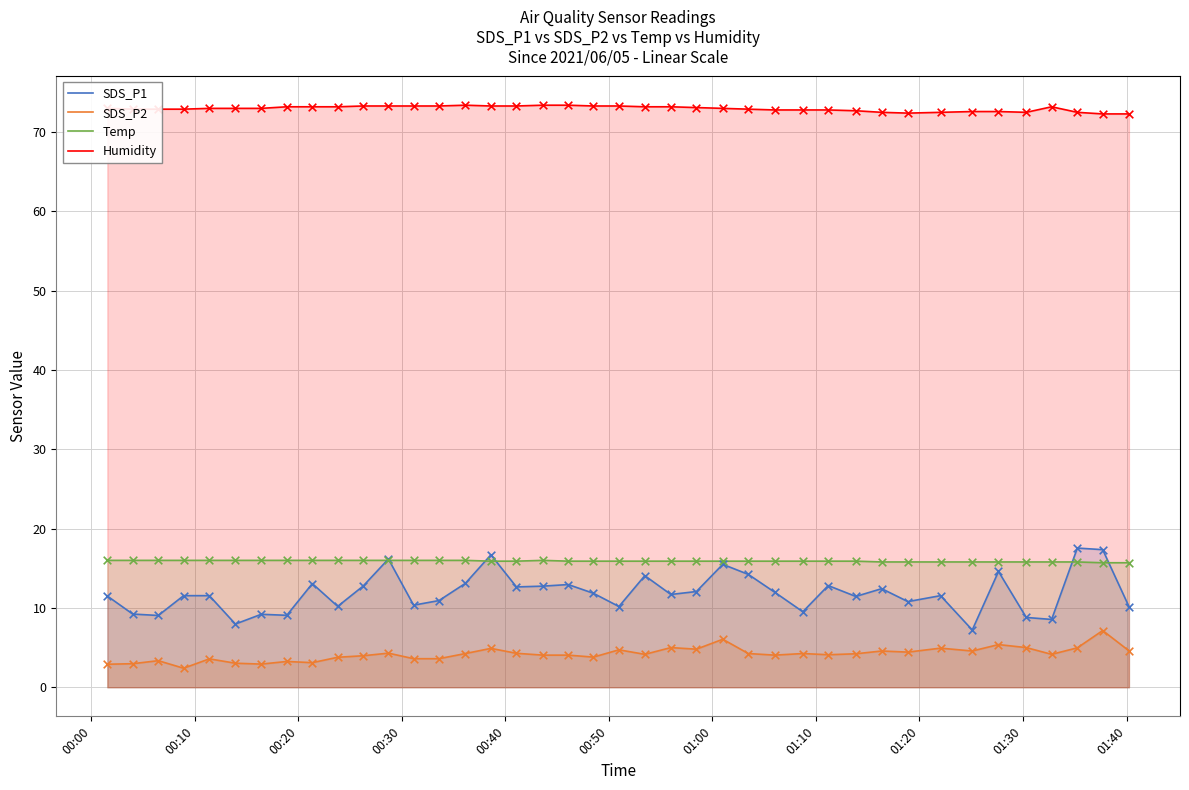

What are all the series names shown in the legend?

SDS_P1, SDS_P2, Temp, Humidity